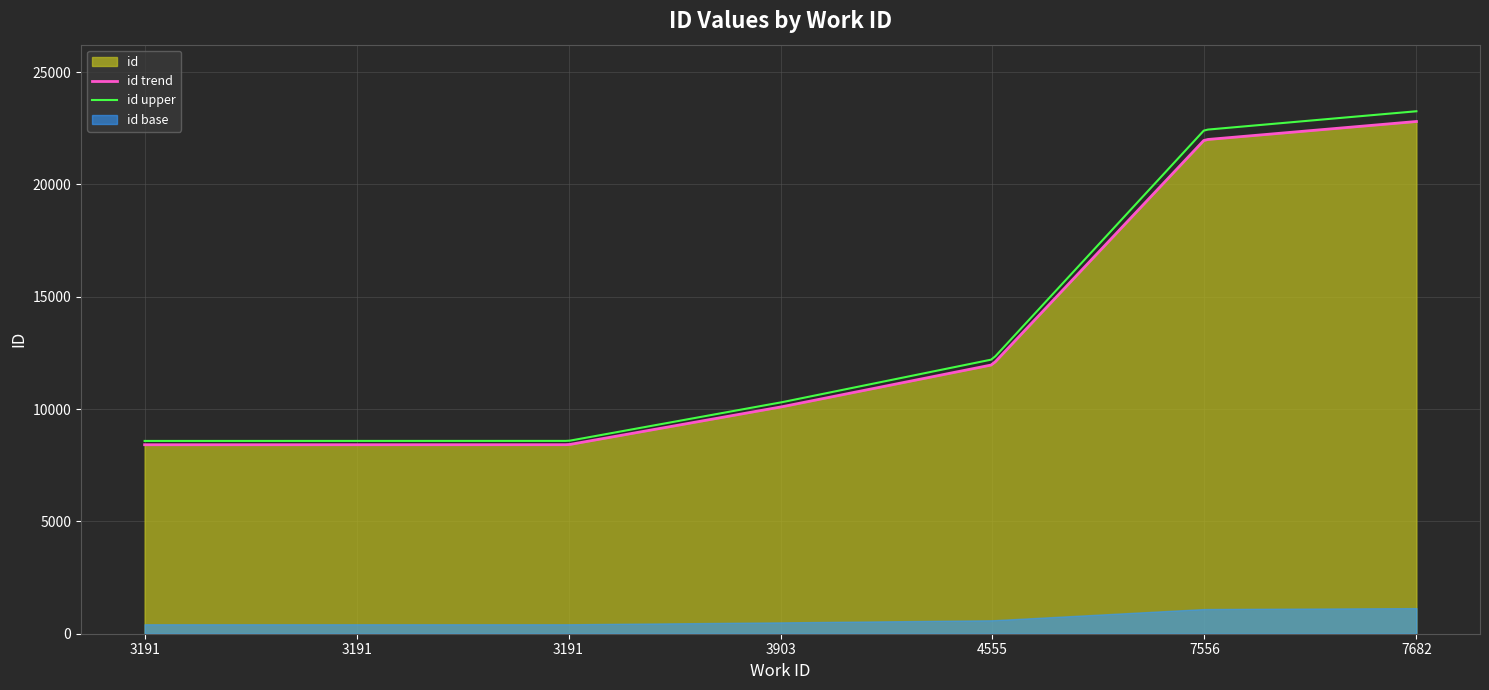

What is the sum of all values?

92082